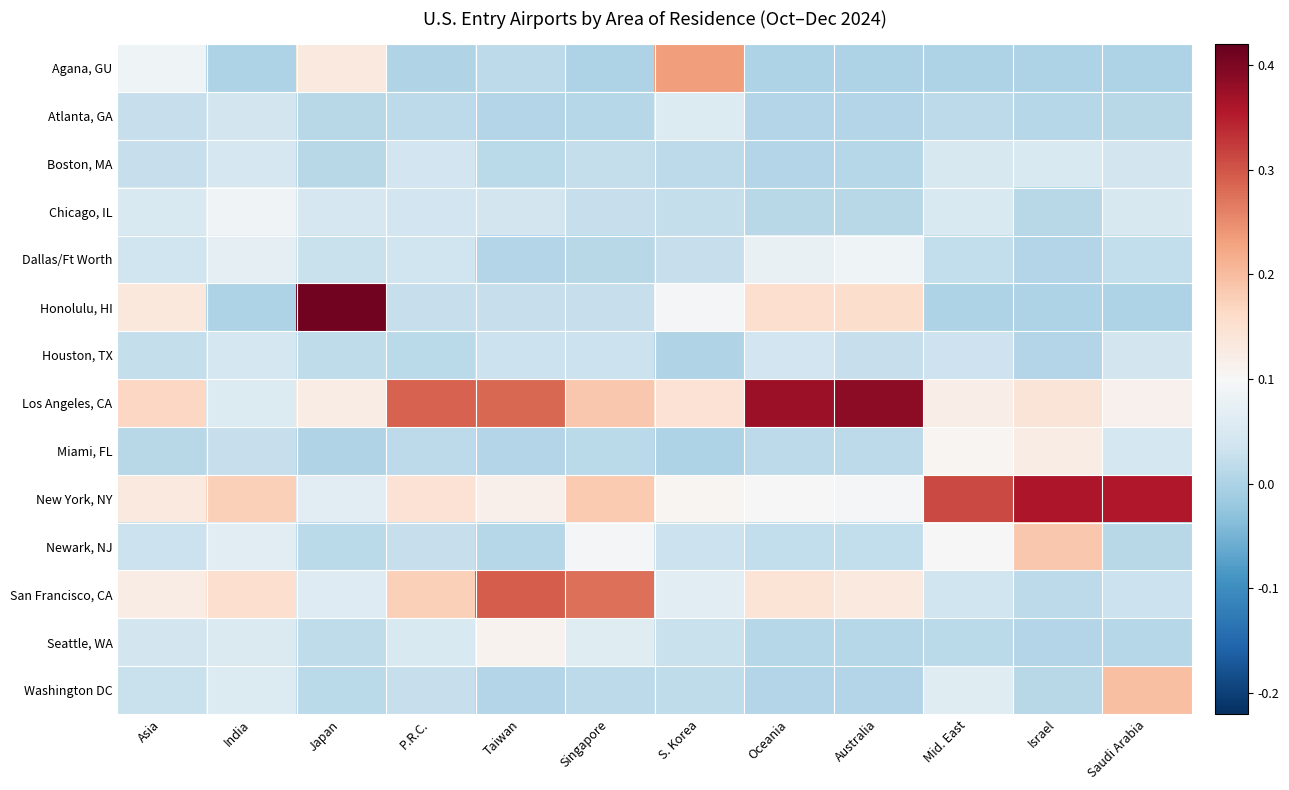

At how many categories does at least one series exceed 0?

12